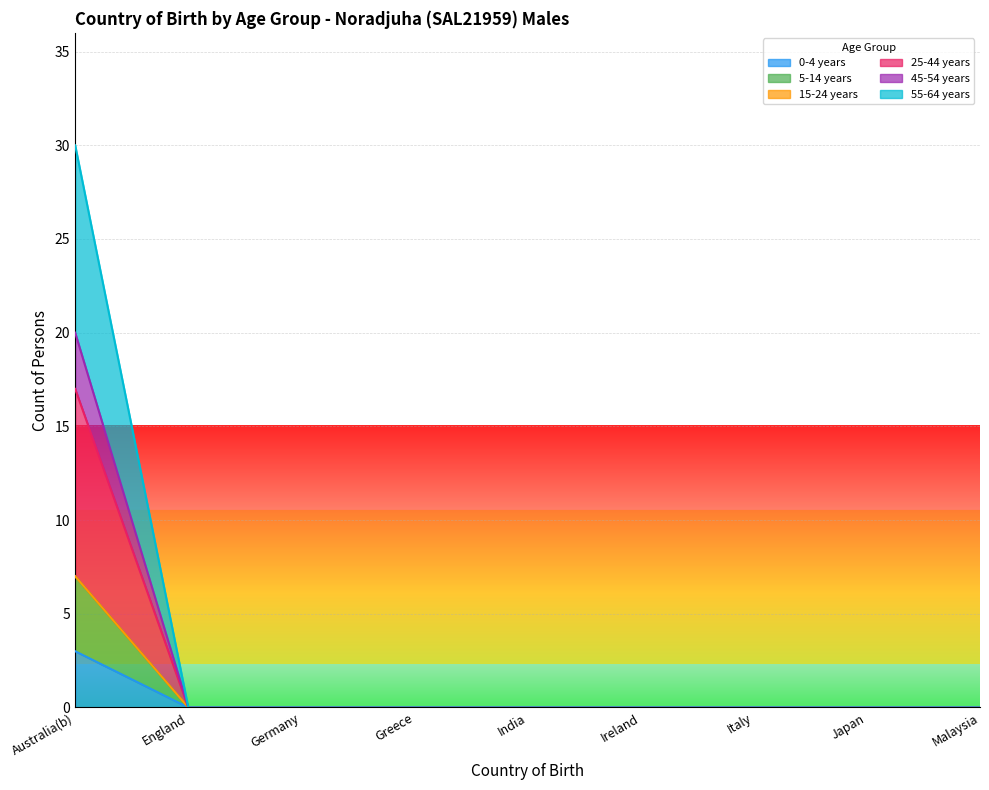

What is the label of the 7th point from the right?

Germany